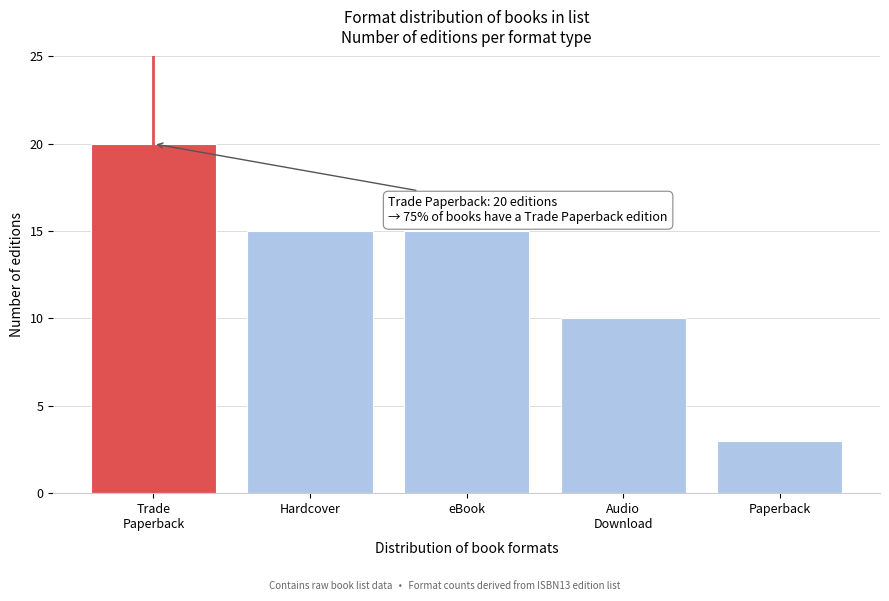

Reading right to left, transcribe all the data shown in this chart.

3	10	15	15	20